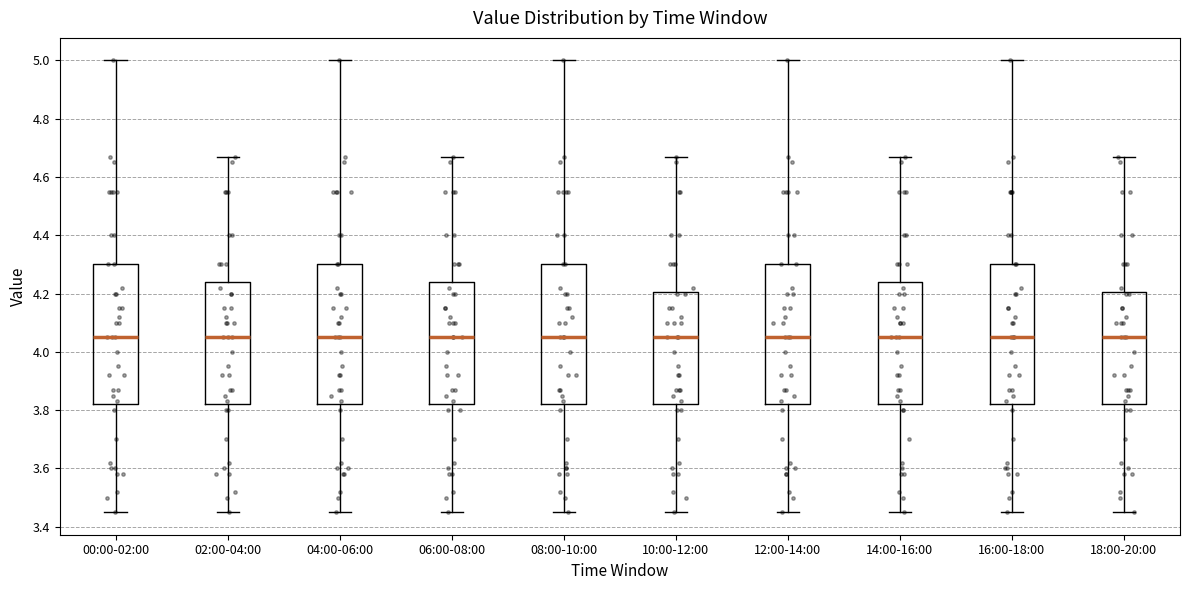

Where does the upper whisker of the box for 12:00-14:00 end on the y-axis? The values are not printed on the chart, so give them approximately, as read against the axis.

5.00